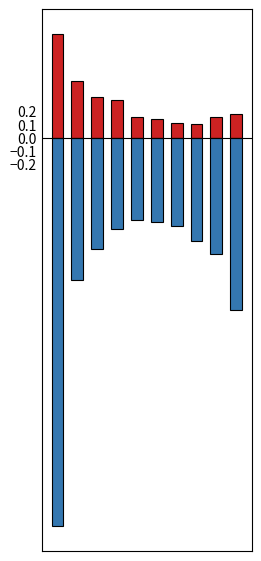

What is the difference between the Jan values at 4 and 3?

0.1